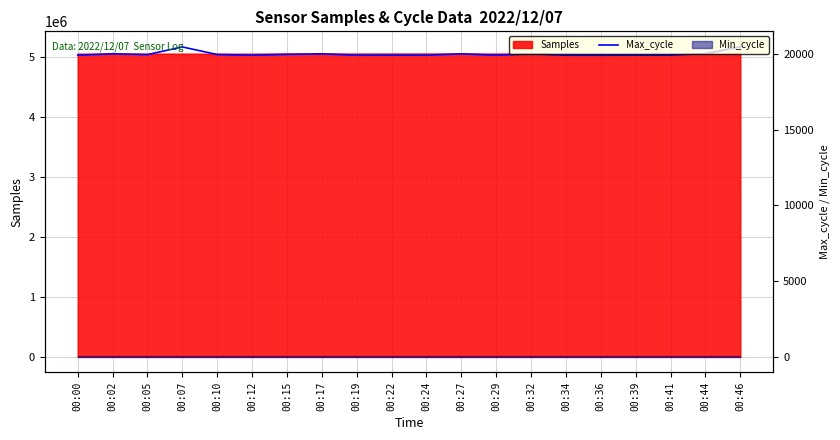

What is the ratio of the value at 00:27 to the value at 00:44?

1.0